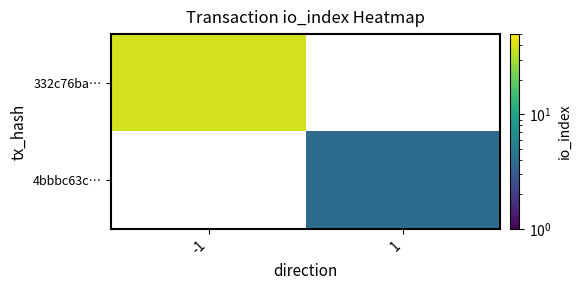

What is the highest value of the 332c76ba… series?

38.0